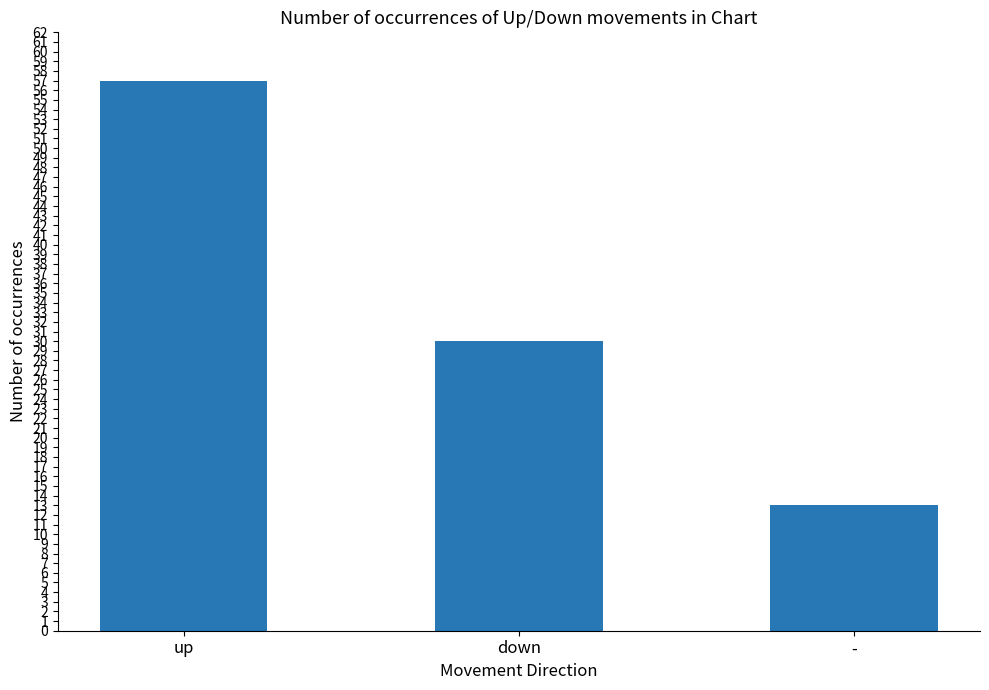

What is the approximate value at down, to the nearest 10?

30